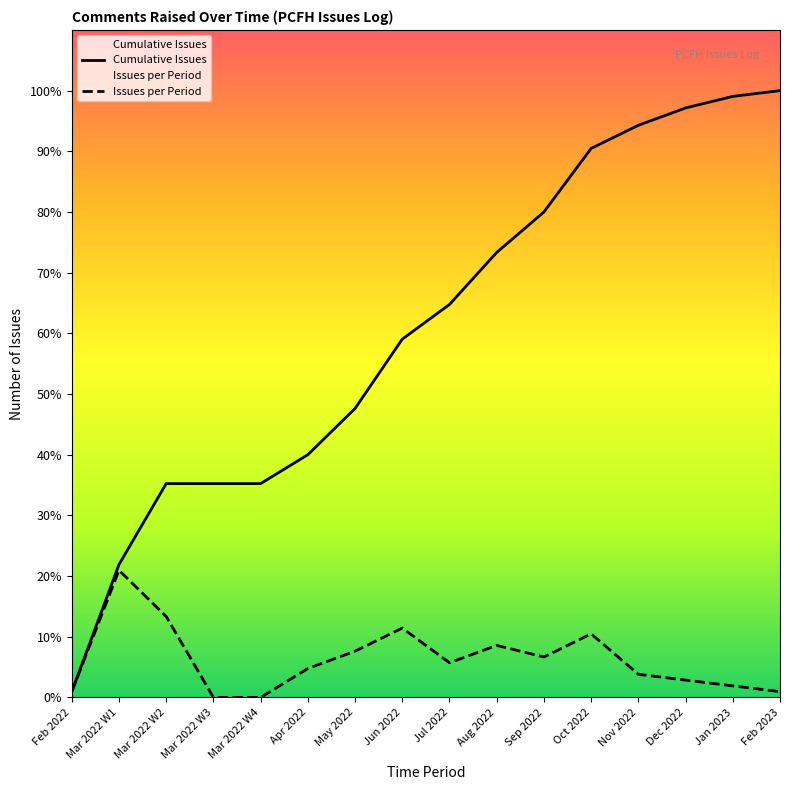

Reading left to right, extract all data points from this chart.

Cumulative Issues: 1	23	37	37	37	42	50	62	68	77	84	95	99	102	104	105
Issues per Period: 1	22	14	0	0	5	8	12	6	9	7	11	4	3	2	1